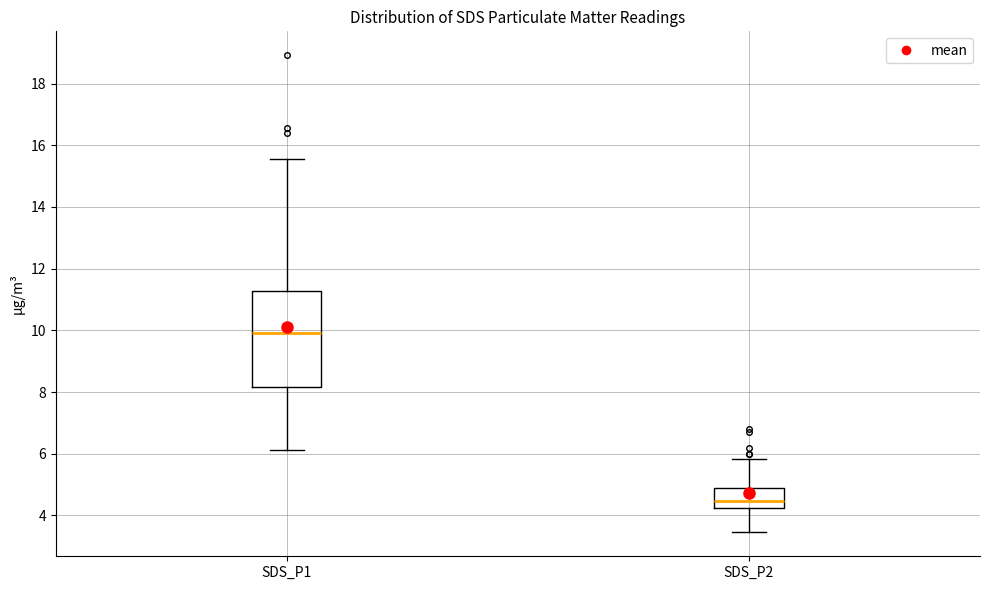

Which box's median line is the lowest?

SDS_P2